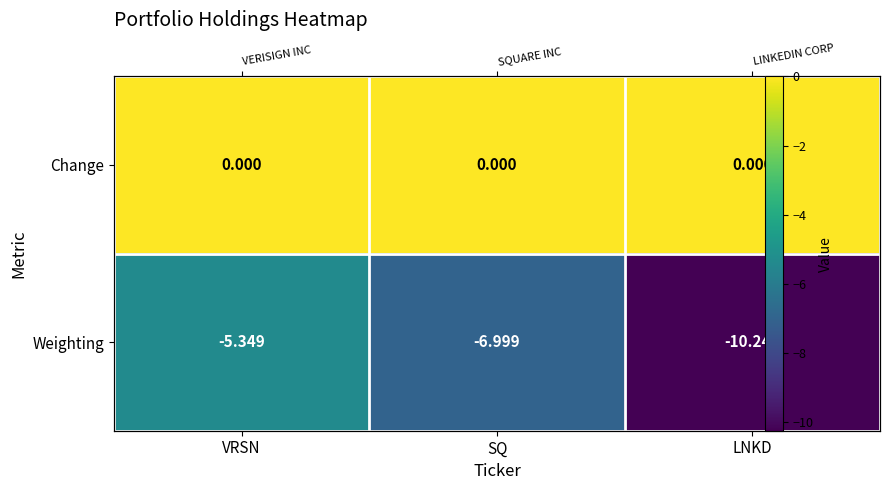

How many values in the Weighting series exceed -6?

1